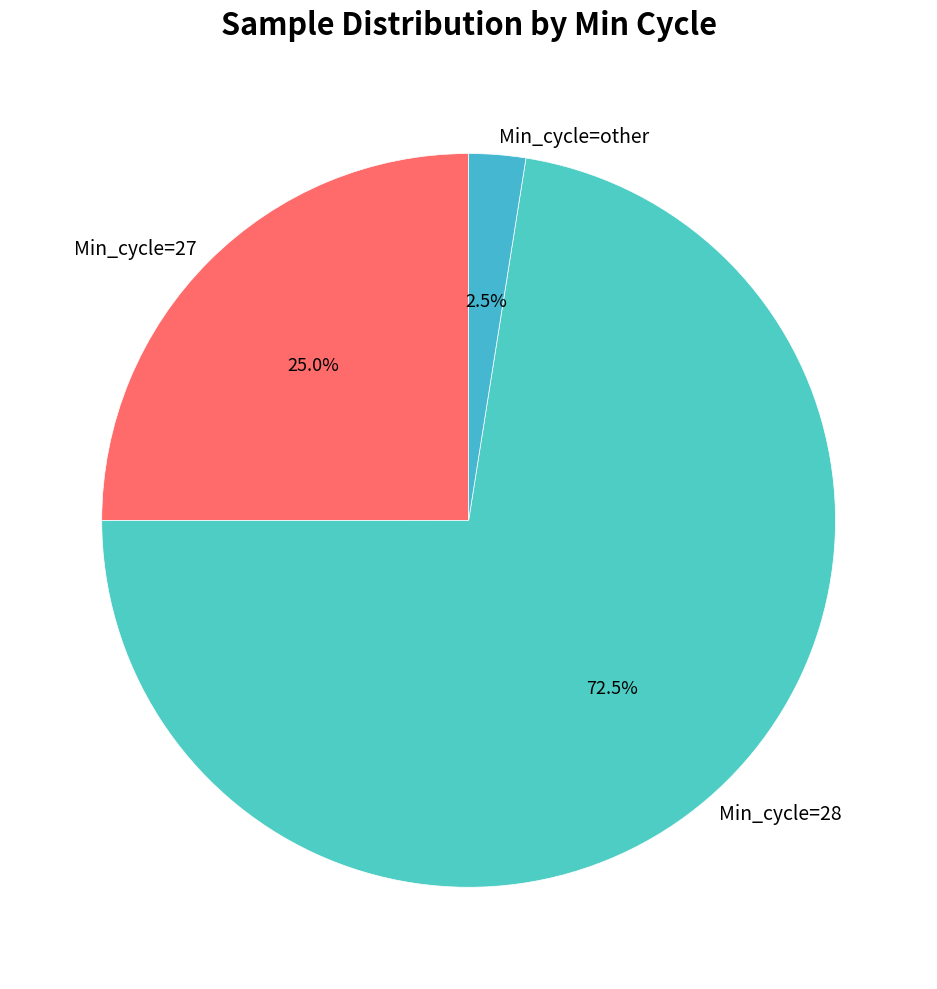

Which slice is the largest?

Min_cycle=28